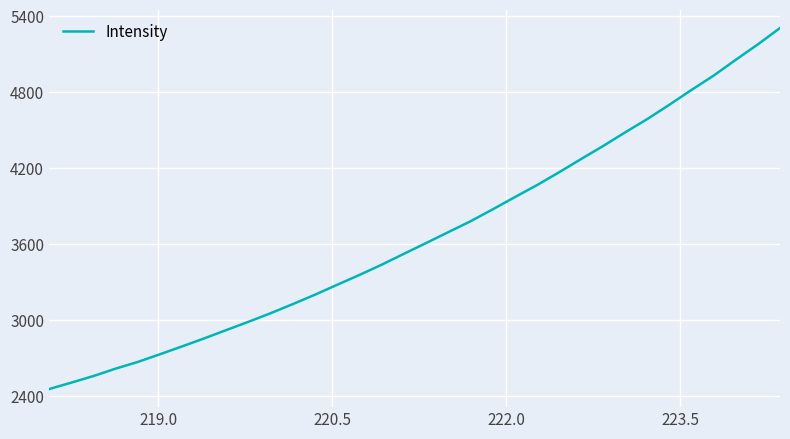

What is the minimum value shown in the chart?

2456.1